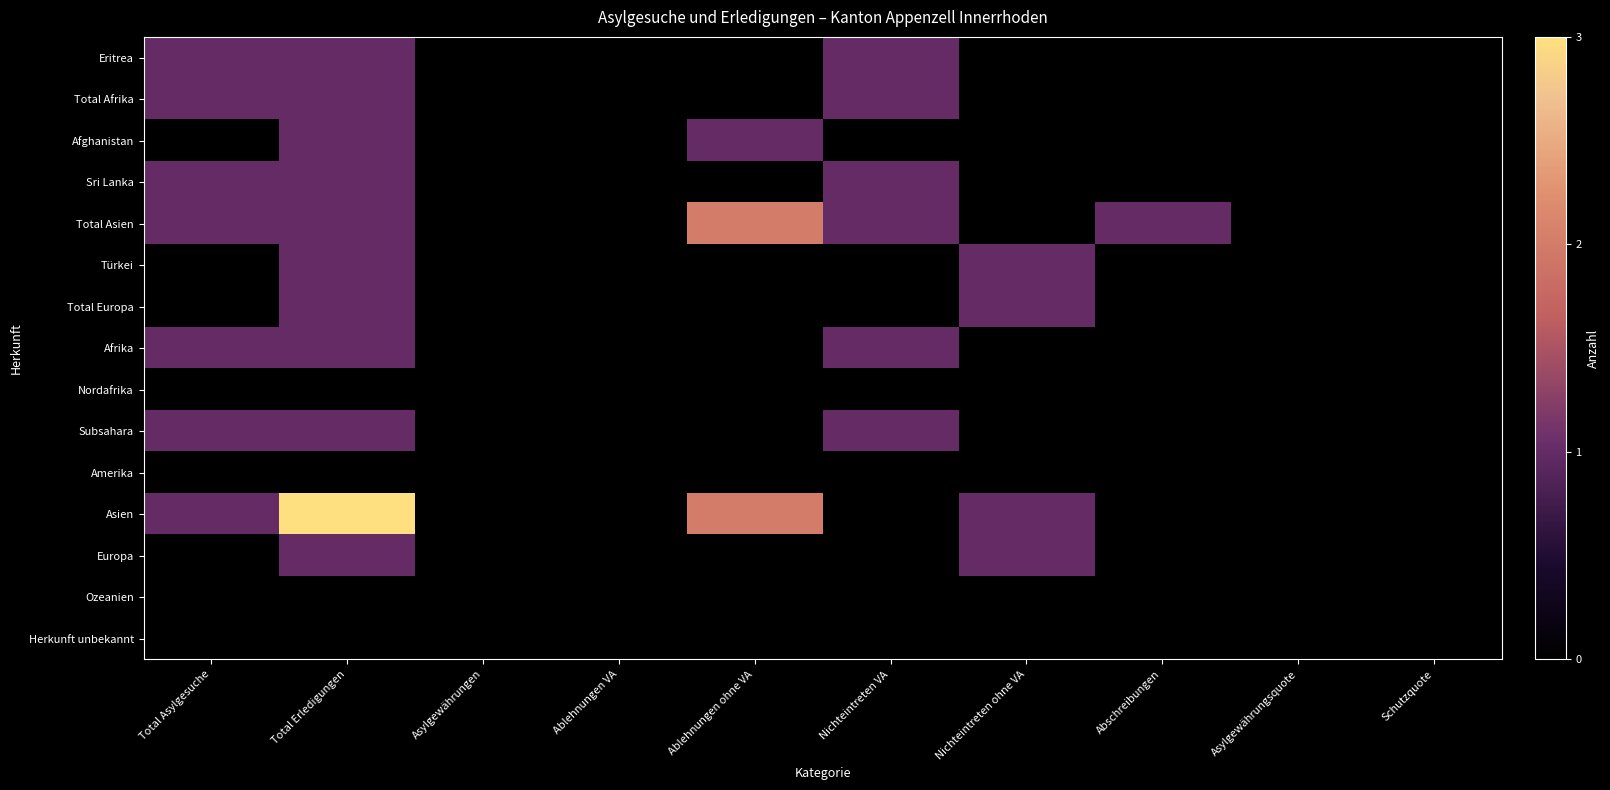

At Abschreibungen, list the series in order from largest to smallest.

Total Asien, Eritrea, Total Afrika, Afghanistan, Sri Lanka, Türkei, Total Europa, Afrika, Nordafrika, Subsahara, Amerika, Asien, Europa, Ozeanien, Herkunft unbekannt